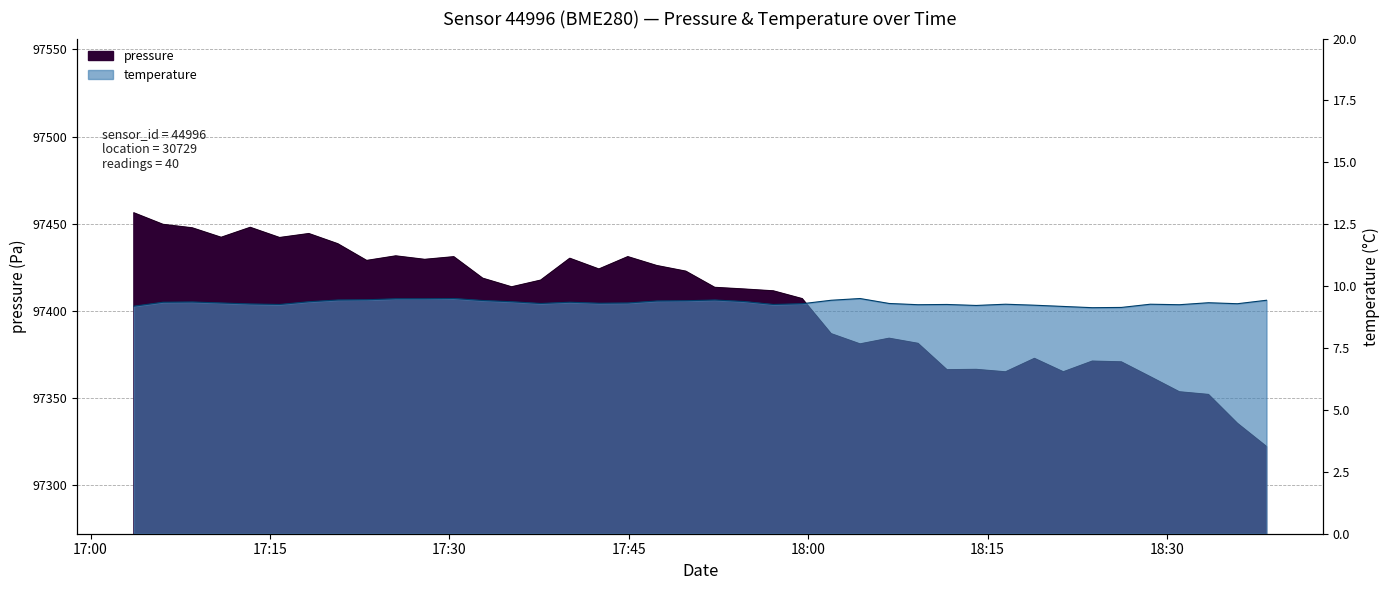

What is the difference between the highest and lowest values at 2024-02-21T17:54:37?

97403.1